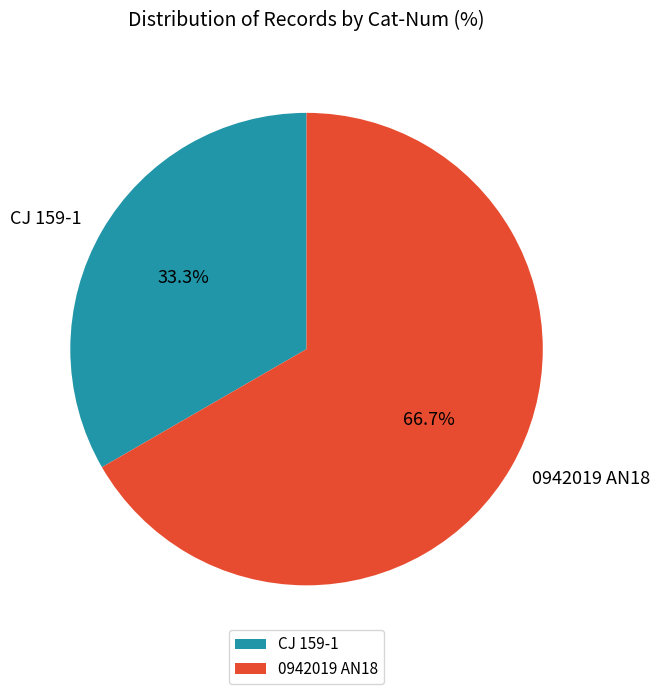

To the nearest percent, what is the average slice percentage?

50%